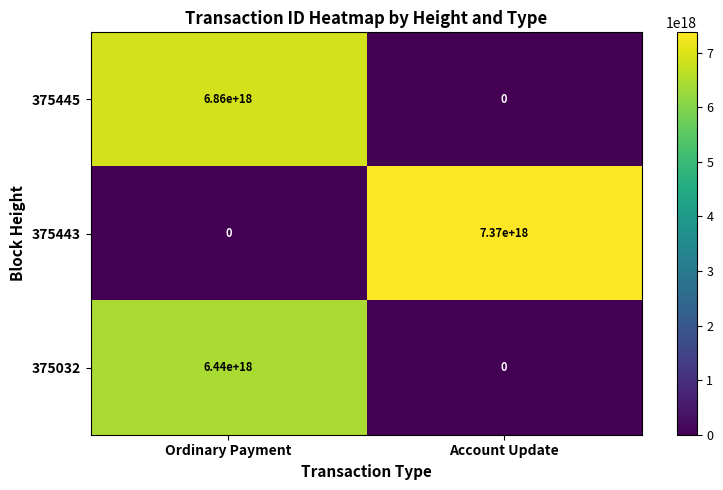

Is the value of 375032 at Ordinary Payment greater than the value of 375443 at Ordinary Payment?

Yes